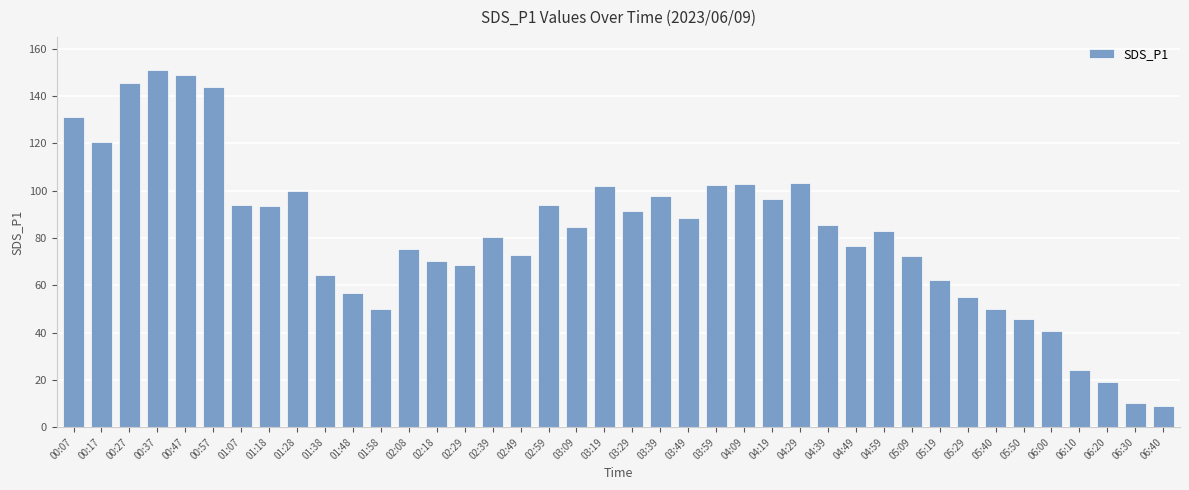

What value does the data have at 01:07?

93.7